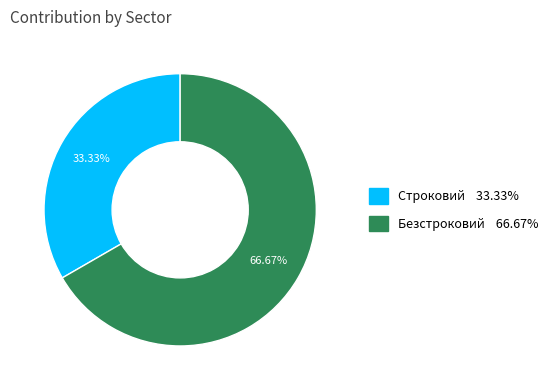

How much of the chart is everything except Строковий?

66.7%